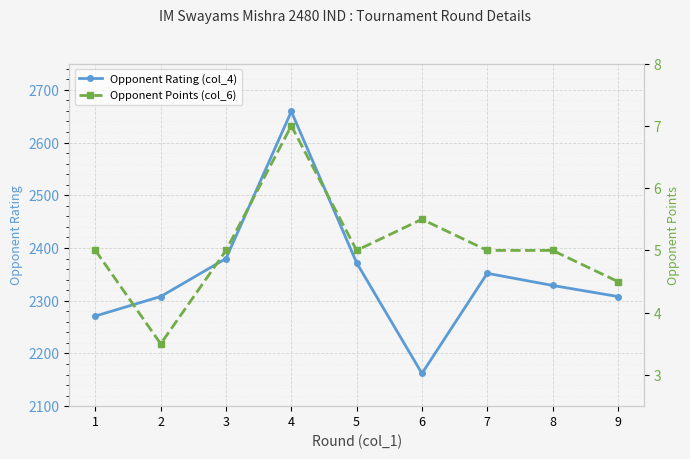

True or false: Opponent Points (col_6) and Opponent Rating (col_4) cross at least once.

False